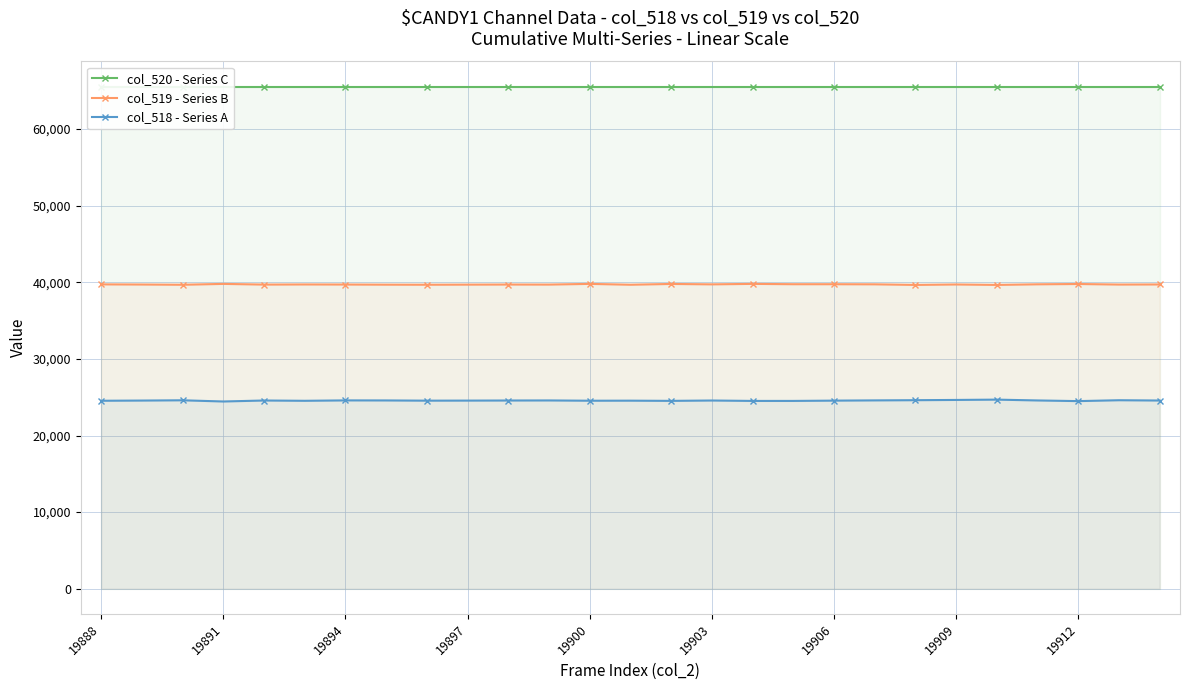

What is the value of the col_519 - Series B point at the 27th from the left?

39713